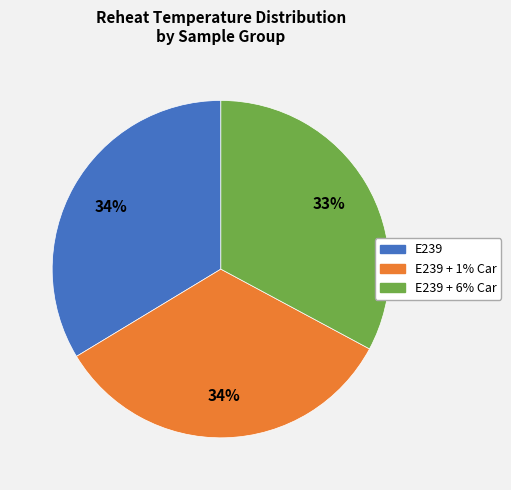

Count the number of slices in the pie.

3